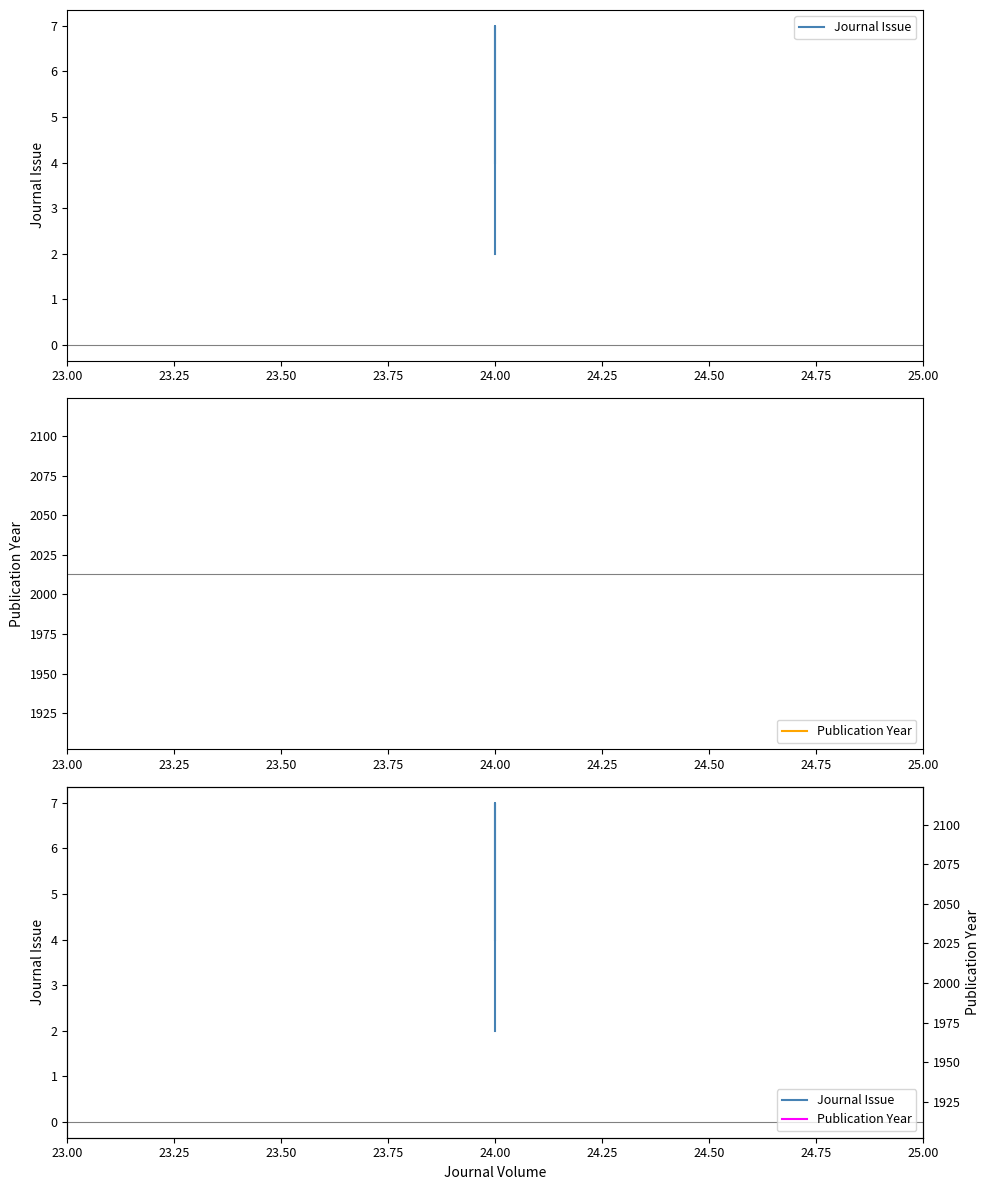

Which series changed the most between 23.25 and 23.50?

Journal Issue